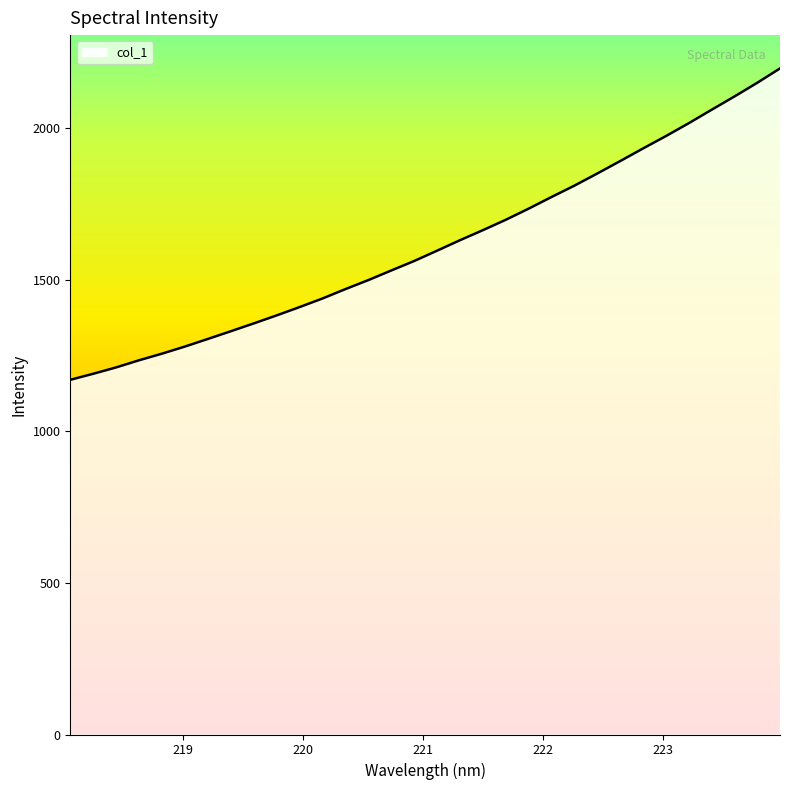

What is the maximum value shown in the chart?

2198.1